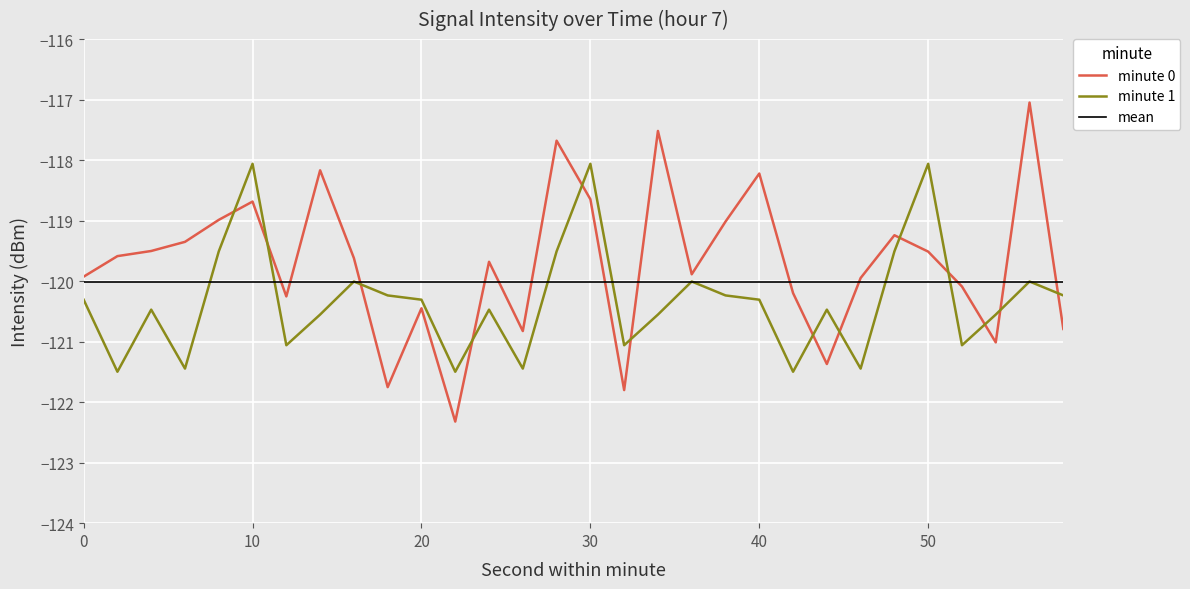

What is the difference between the maximum and minimum values in the minute 0 series?

5.3